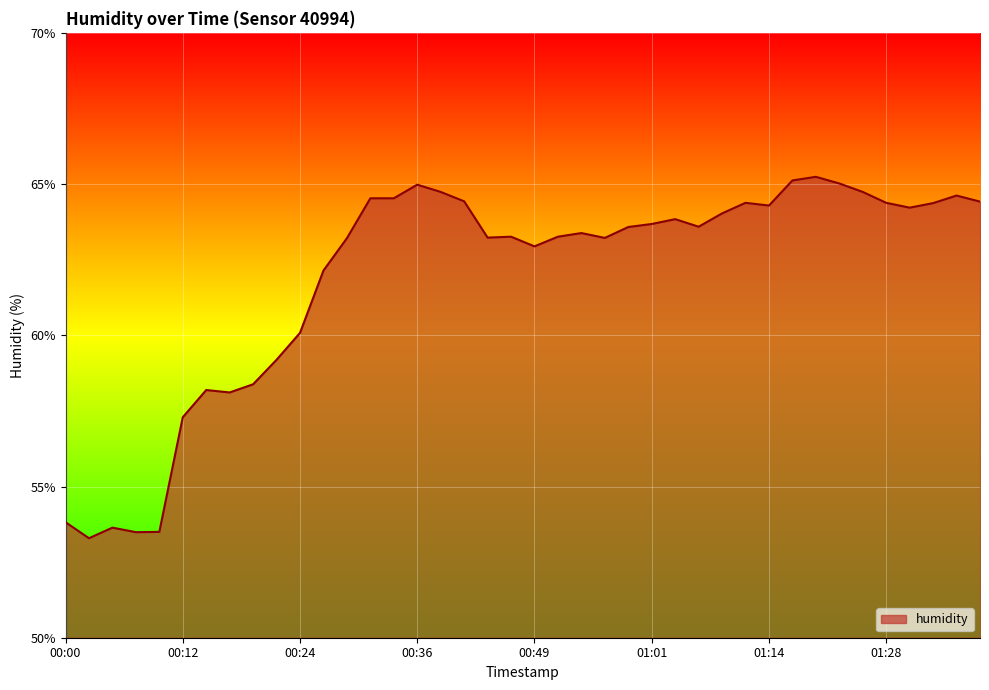

What is the smallest value displayed?

53.3